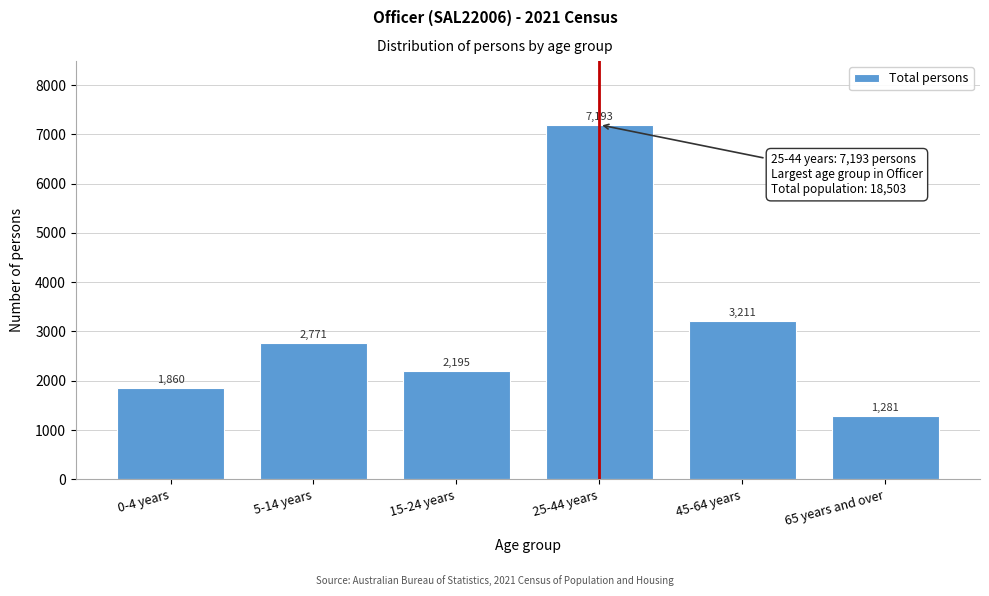

Reading left to right, what are all the values shown in this chart?

0-4 years=1860	5-14 years=2771	15-24 years=2195	25-44 years=7193	45-64 years=3211	65 years and over=1281